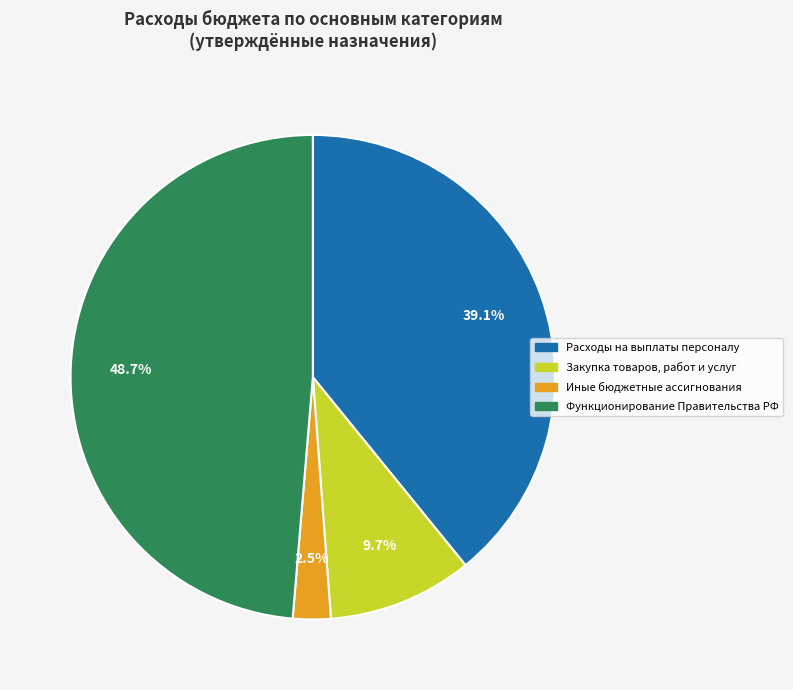

Does any single category account for the majority?

No